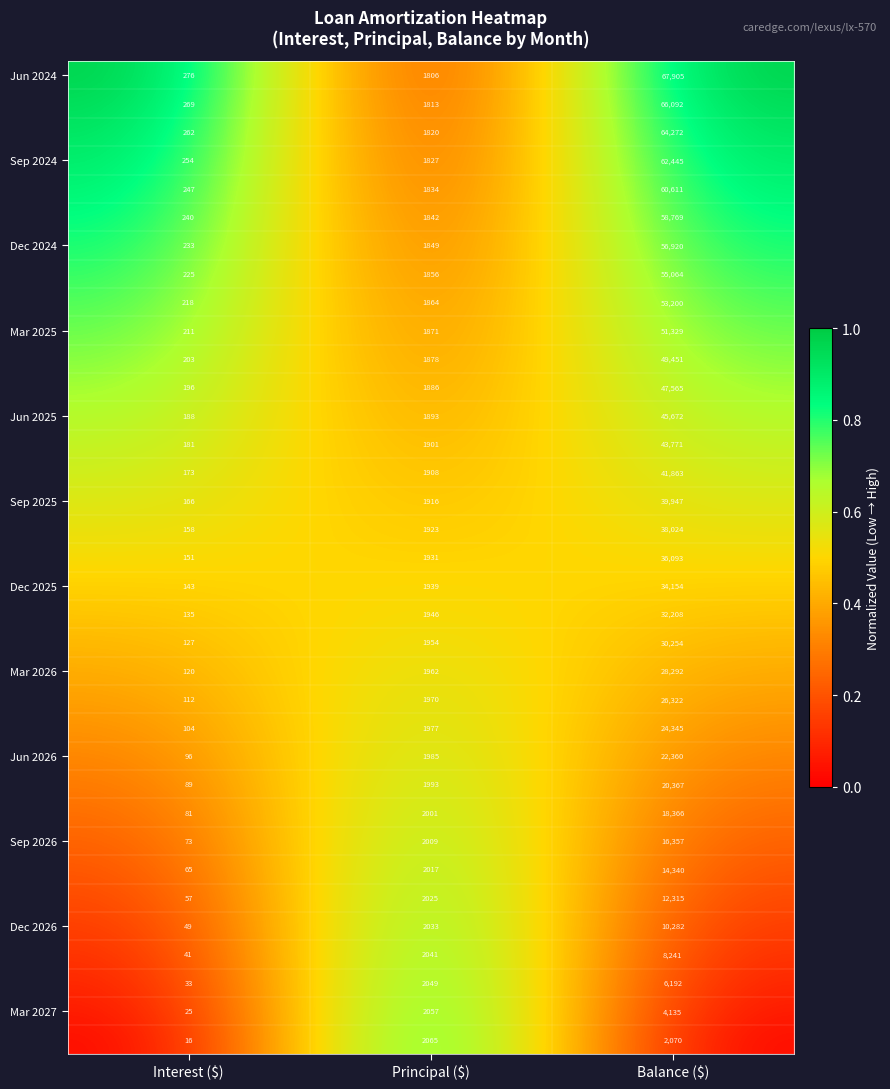

What is the greatest value displayed?

67905